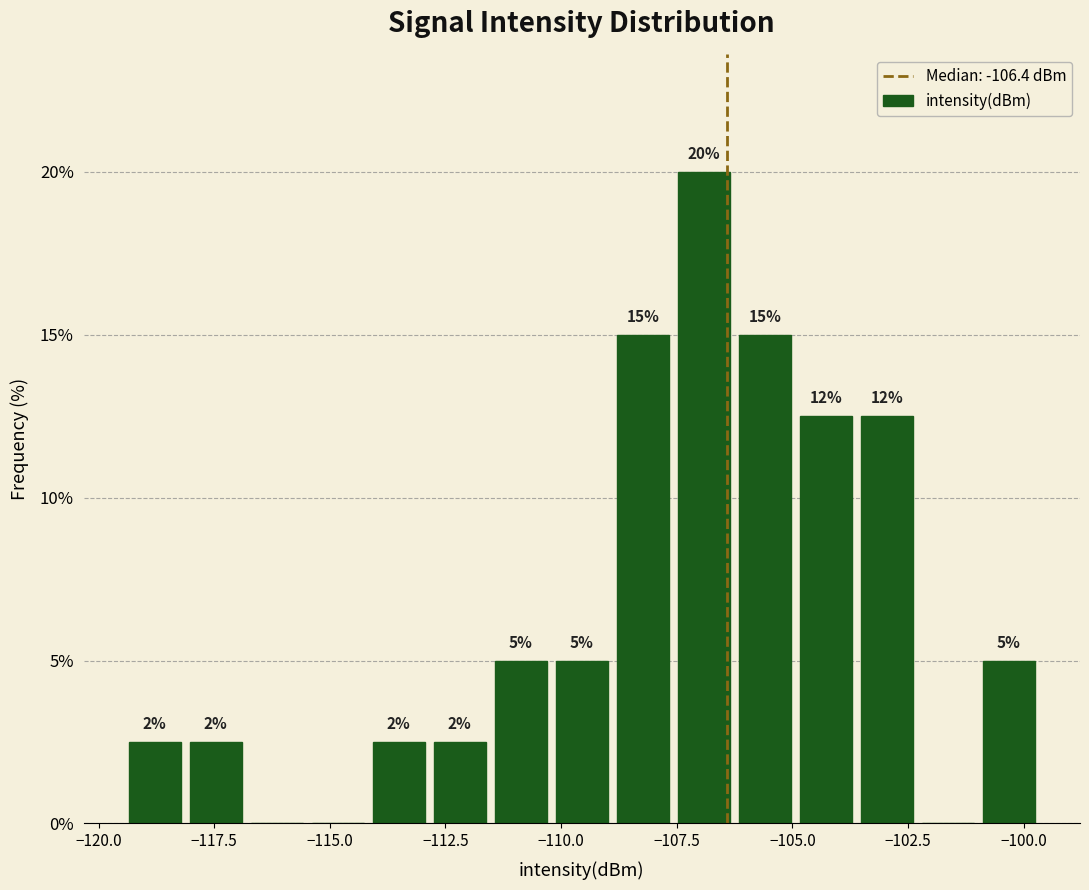

Around what value on the x-axis is the tallest bar? Give the approximate position of its centre, as read against the axis.

-107.0